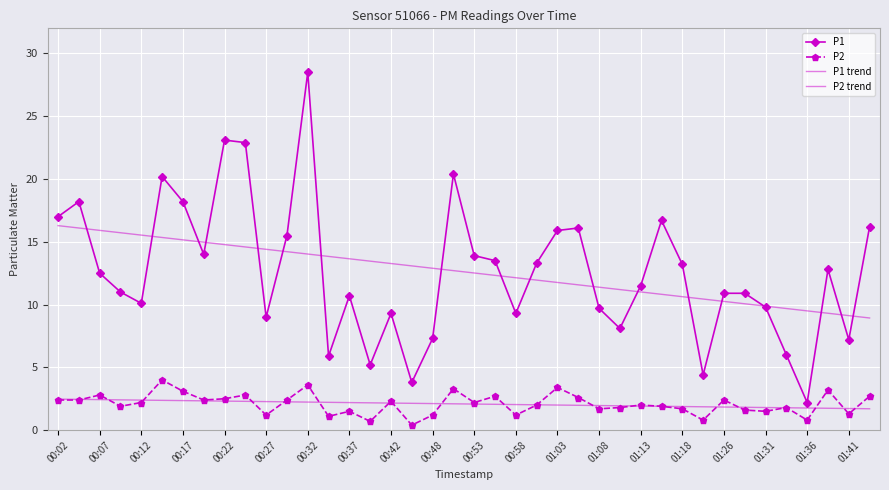

Which series has the widest spread of values?

P1